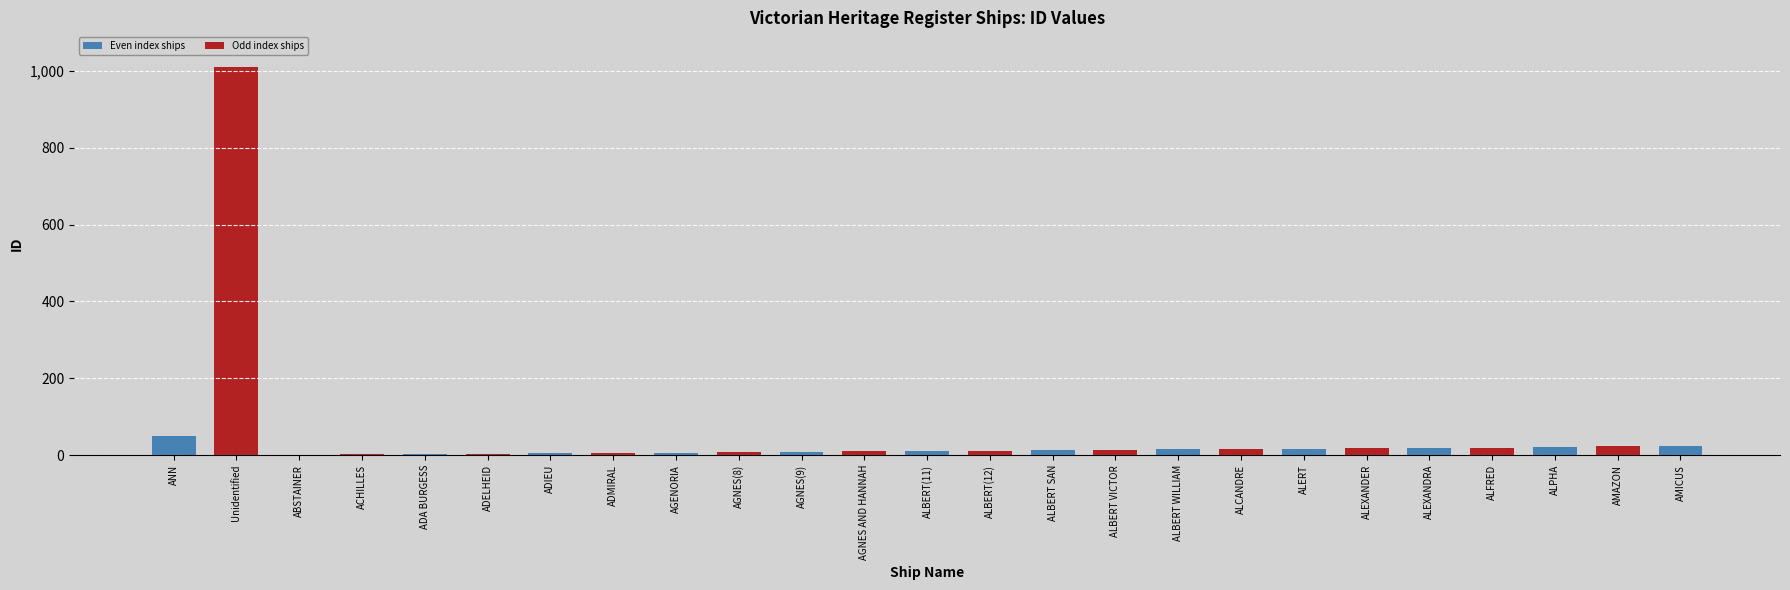

At which label is the value closest to 505?

ANN